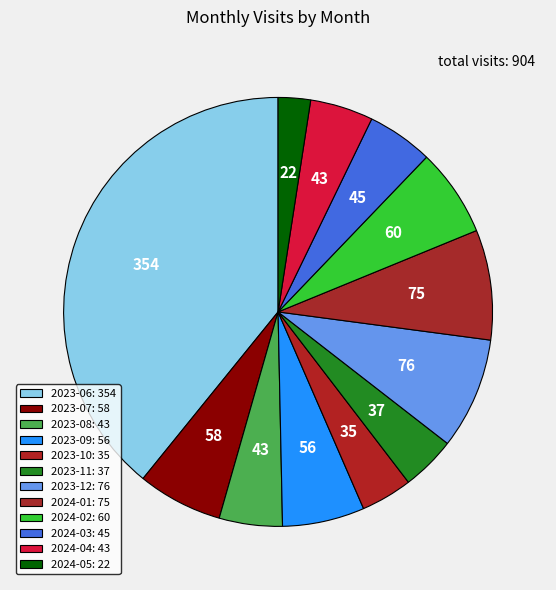

Which slice is the smallest?

2024-05